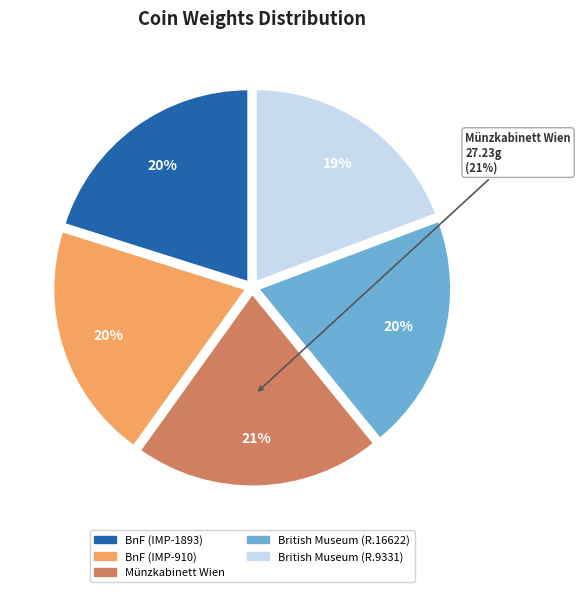

What is the ratio of the value at Münzkabinett Wien (ID61600) to the value at Bibliothèque nationale de France (IMP-1893)?

1.0